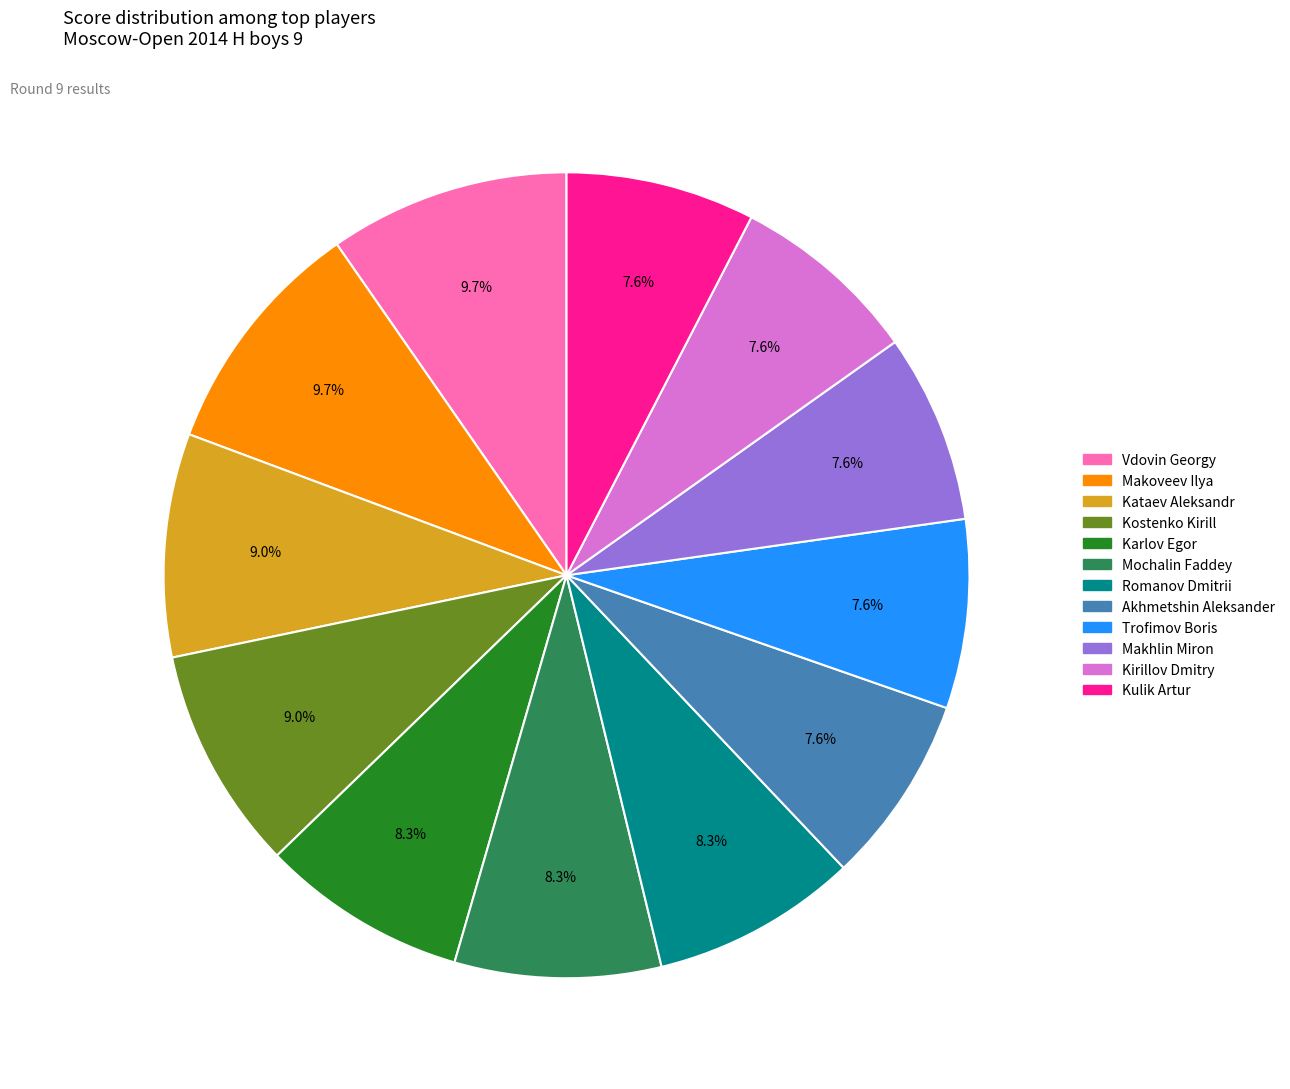

To the nearest percent, what percentage of the pie is Romanov Dmitrii?

8%